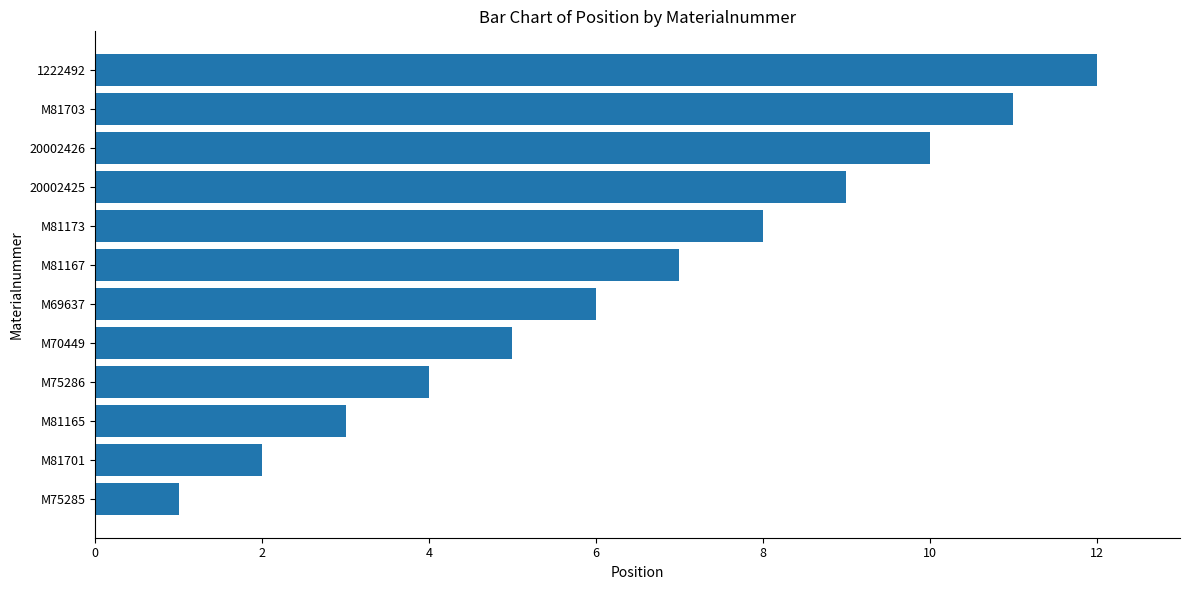

What is the sum of all values?

78